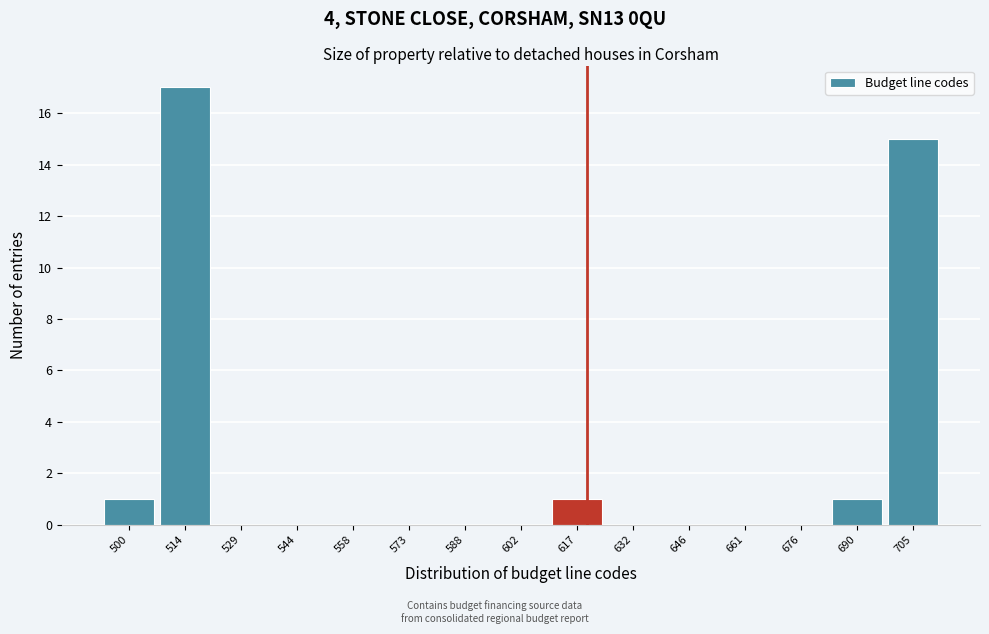

Reading right to left, what are all the values shown in this chart?

705=15	690=1	676=0	661=0	646=0	632=0	617=1	602=0	588=0	573=0	558=0	544=0	529=0	514=17	500=1